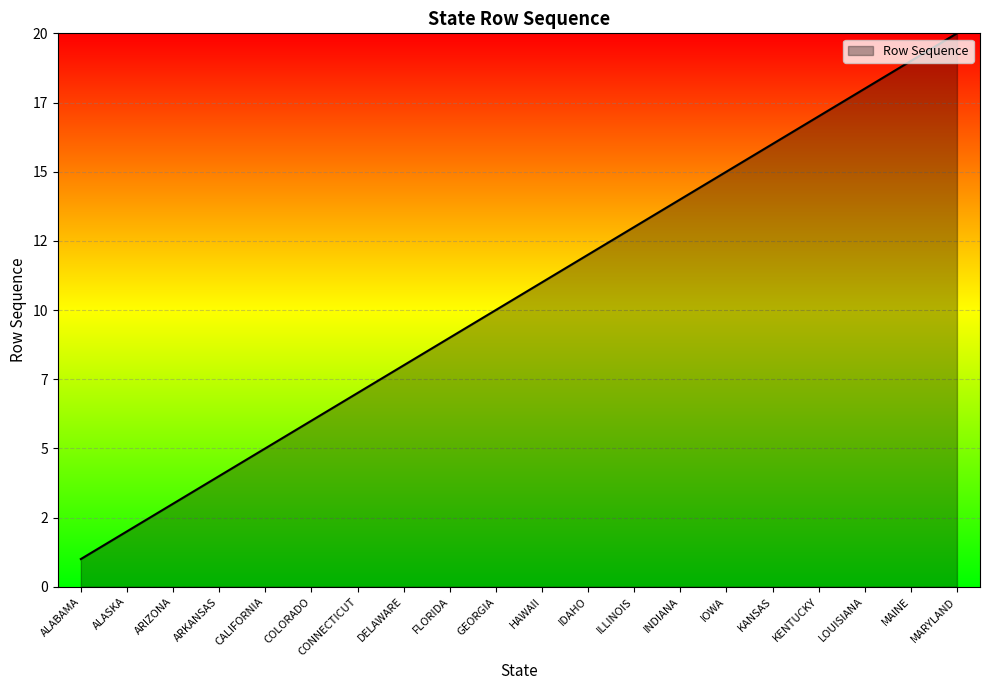

Which has a higher value, ALABAMA or IOWA?

IOWA